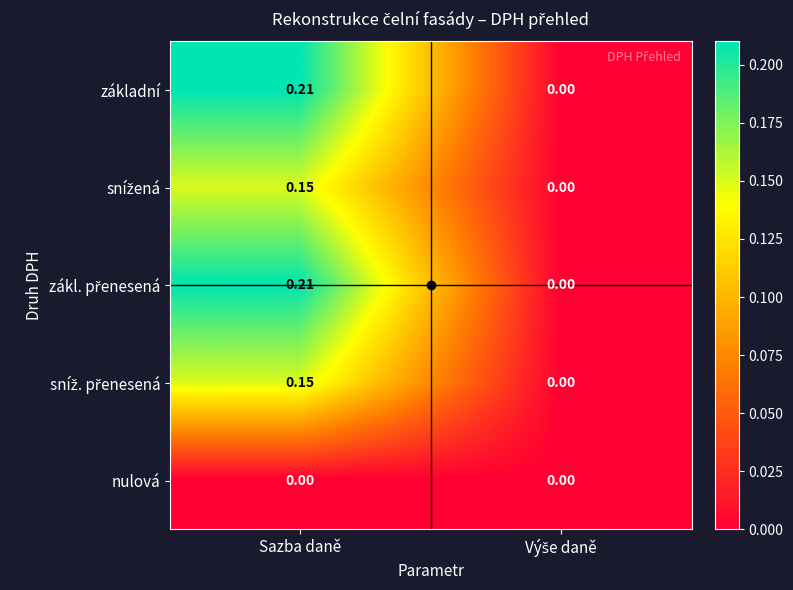

Which label corresponds to the largest value in the chart?

Sazba daně